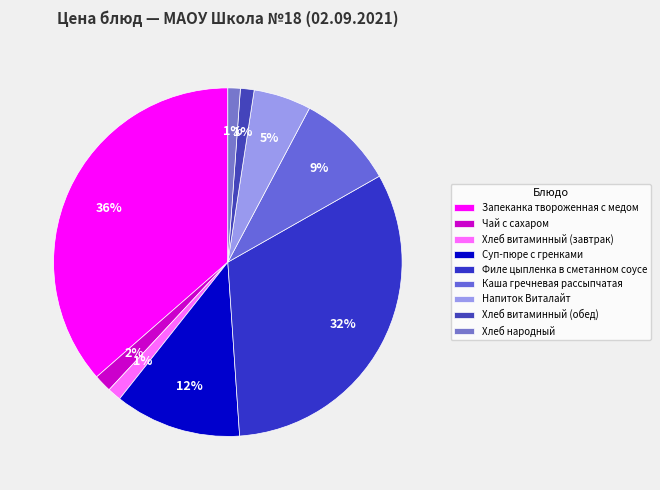

The Каша гречневая рассыпчатая slice represents 9% of the pie. True or false?

True